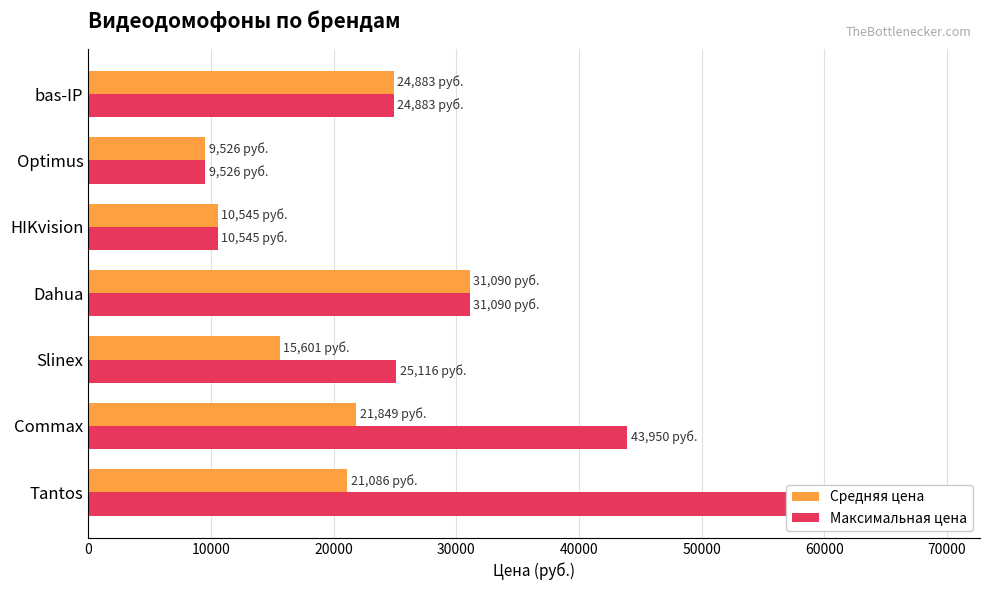

What is the greatest value displayed?

59578